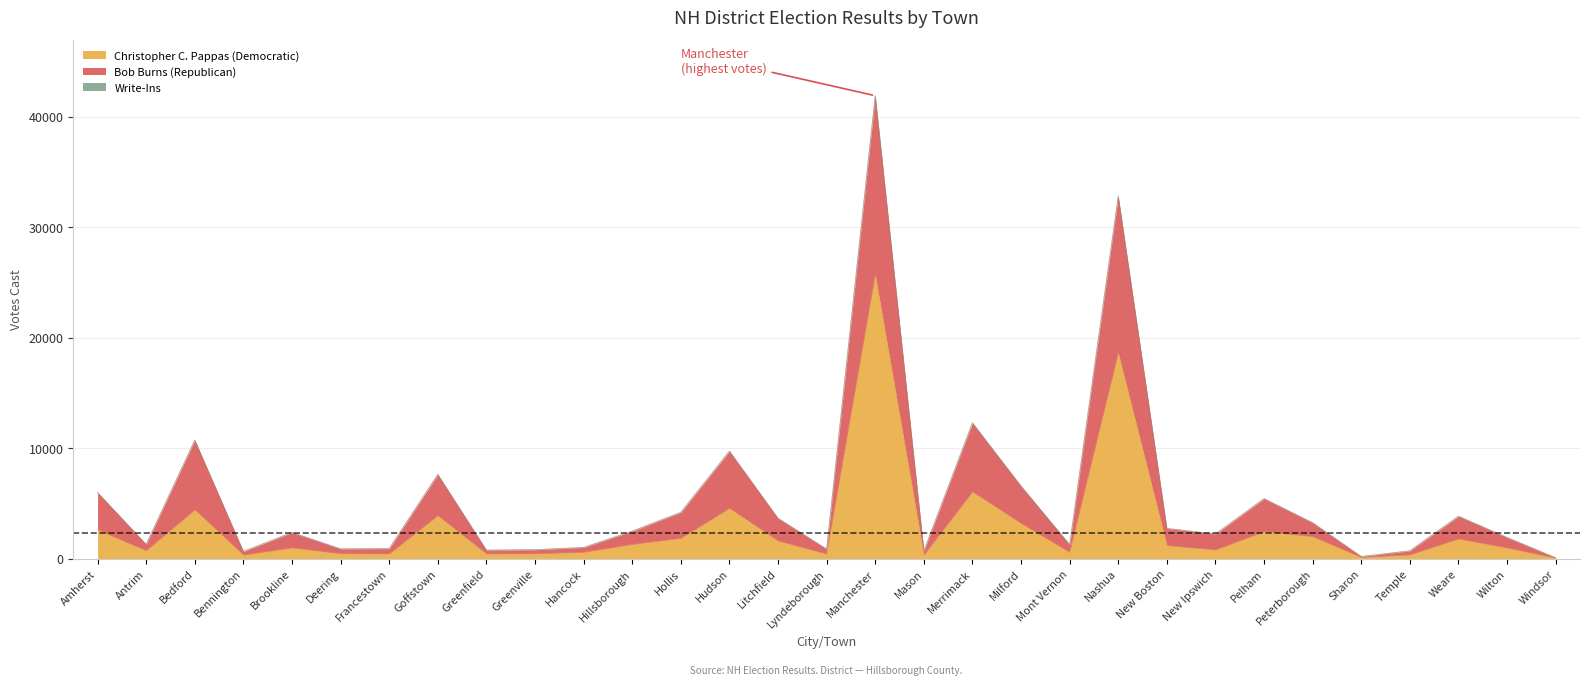

List the labels in order of Christopher C. Pappas (Democratic) value, smallest first.

Windsor, Sharon, Mason, Bennington, Temple, Lyndeborough, Greenfield, Francestown, Greenville, Deering, Mont Vernon, Hancock, Antrim, New Ipswich, Wilton, Brookline, New Boston, Hillsborough, Litchfield, Weare, Hollis, Peterborough, Pelham, Amherst, Milford, Goffstown, Bedford, Hudson, Merrimack, Nashua, Manchester